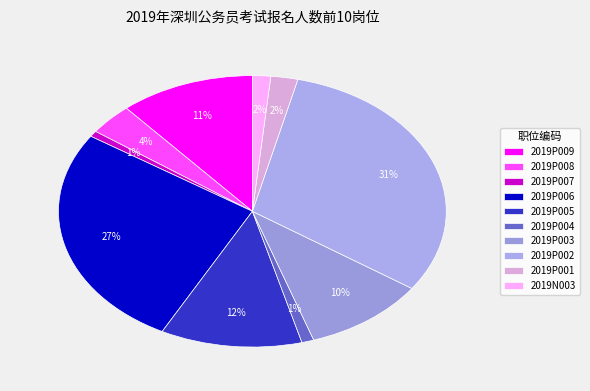

How many slices are in this pie chart?

10